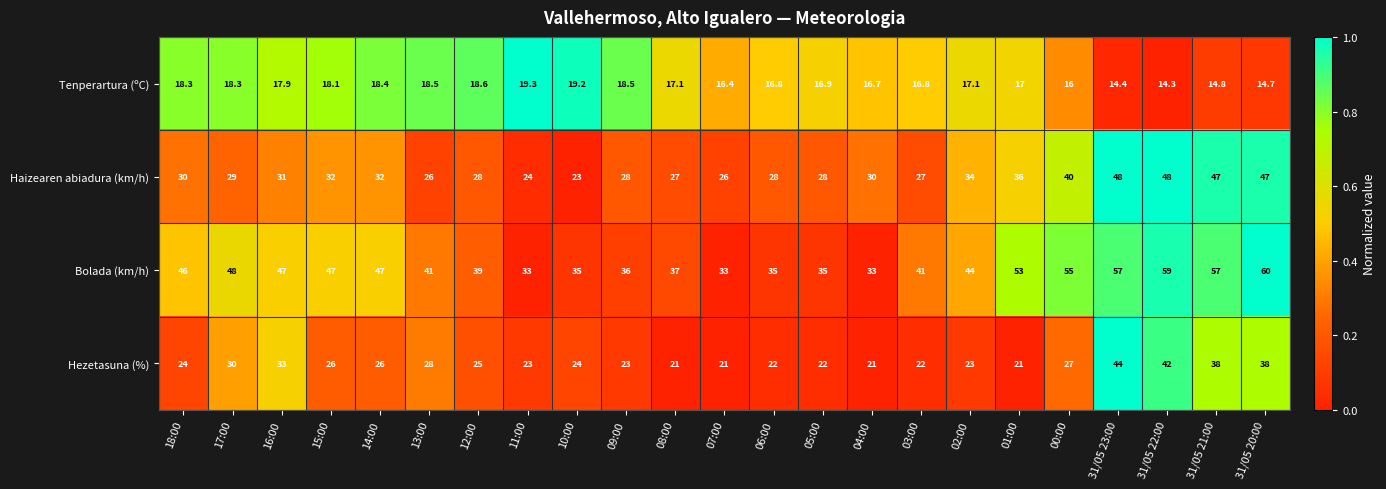

Between 13:00 and 02:00, which series saw the biggest shift?

Haizearen abiadura (km/h)